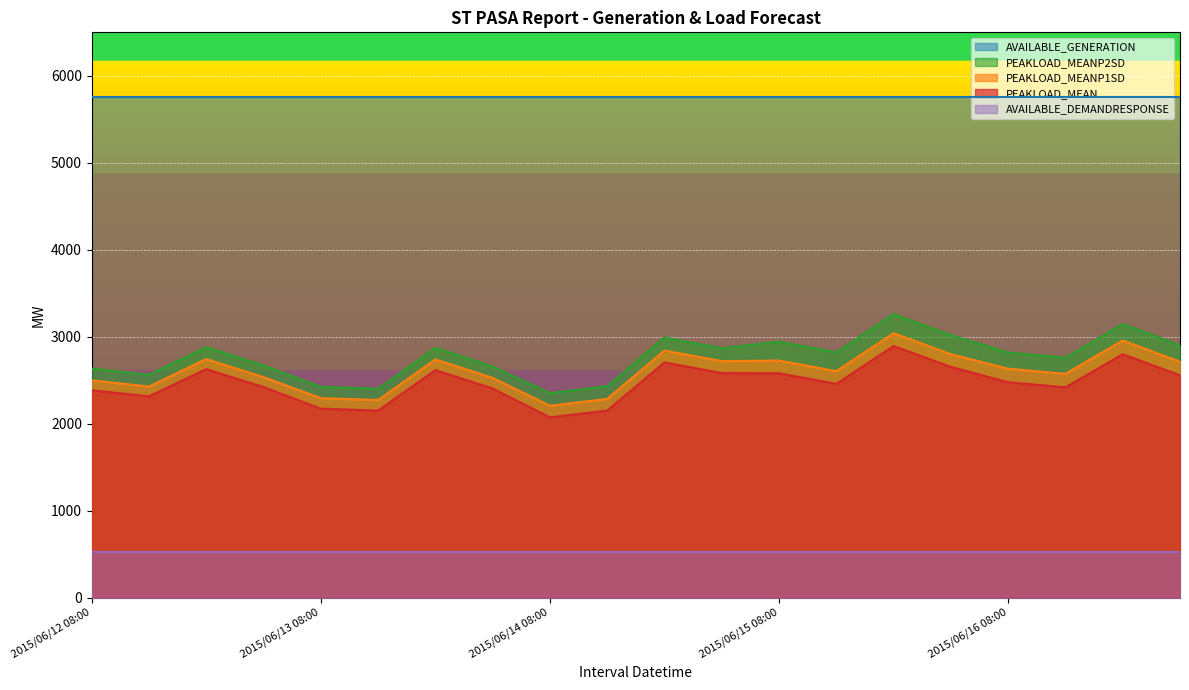

Where is PEAKLOAD_MEANP2SD nearest to the value 2805?

2015/06/16 08:00